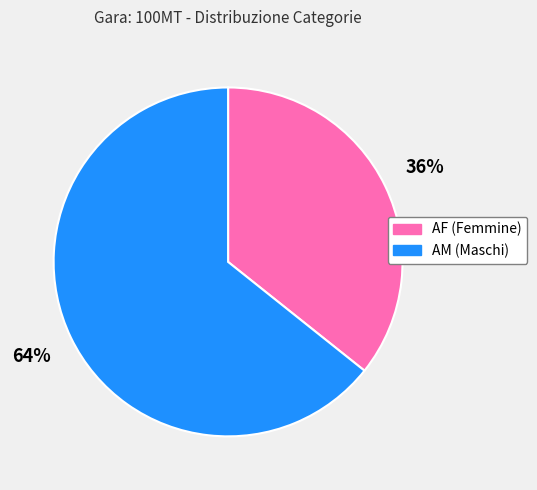

What percentage is the AM slice, to the nearest percent?

64%